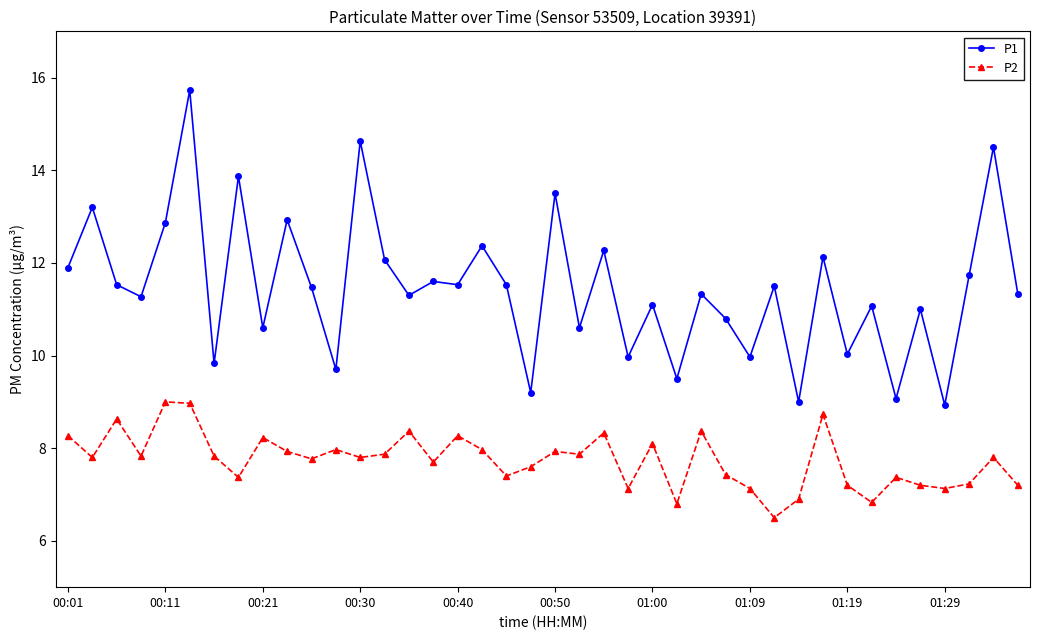

What is the value of the P1 point at the 38th from the left?

11.7